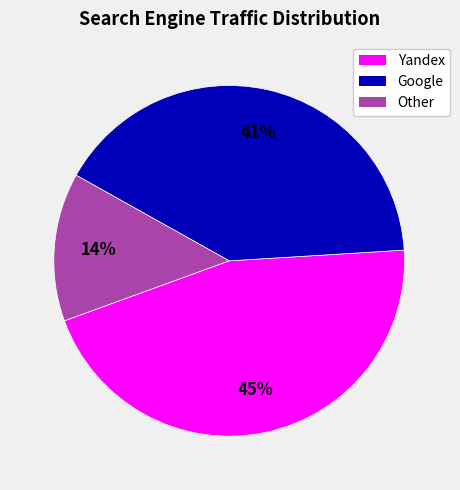

Is it true that Yandex is 45% of the pie?

True